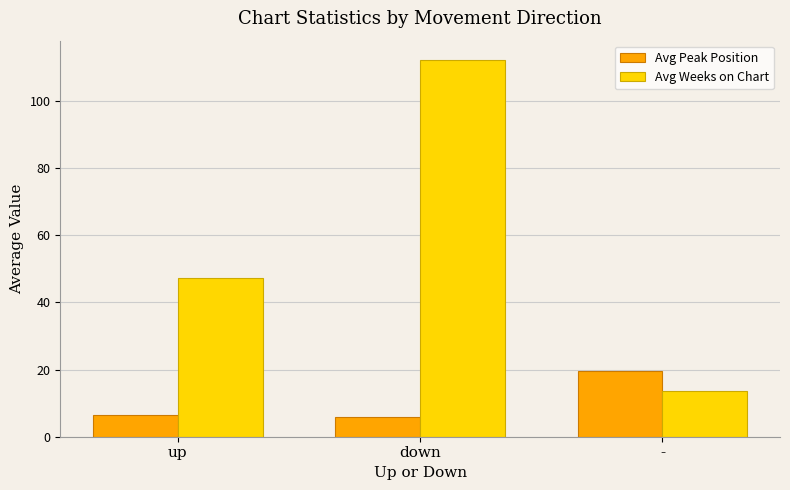

What is the total value across all series at down?

118.1